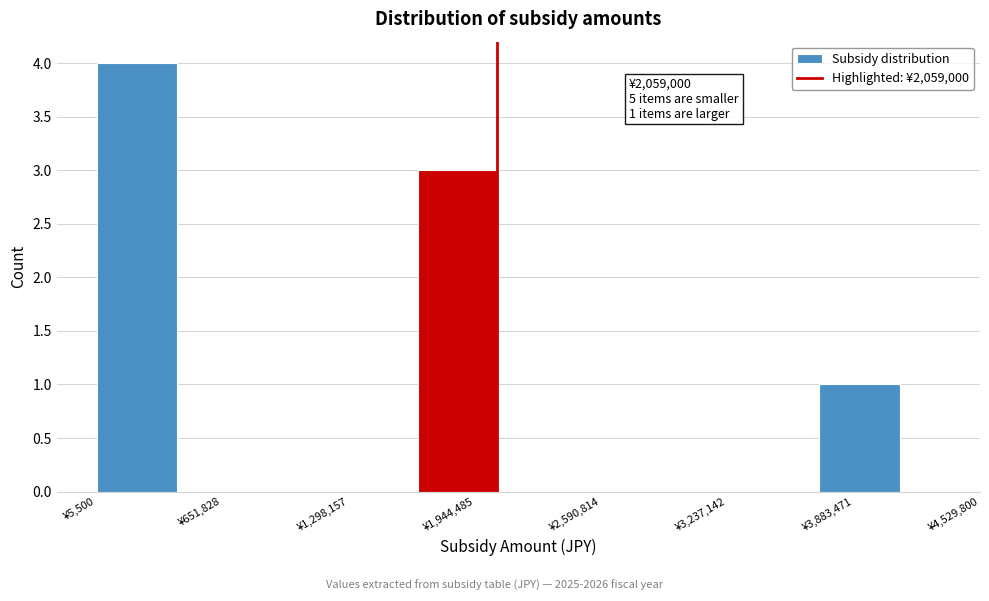

Over which range of the x-axis is the bar tallest?

0 to 400000